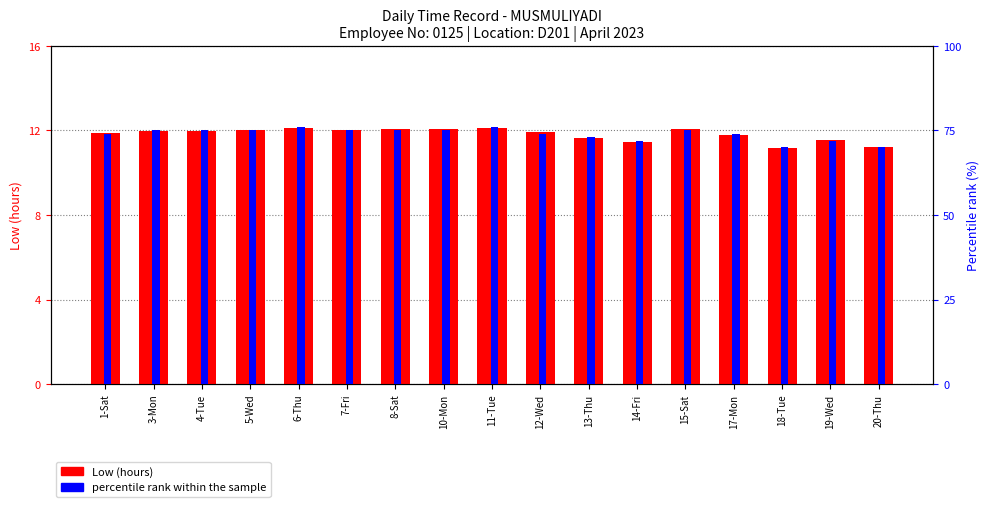

What is the value of the Low (hours) bar at the 16th from the left?

11.6